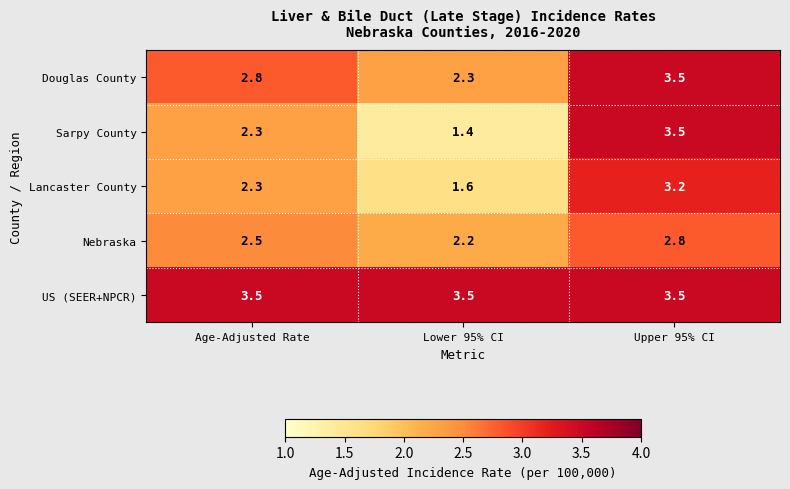

What is the sum of the Lancaster County values at Upper 95% CI and Age-Adjusted Rate?

5.5